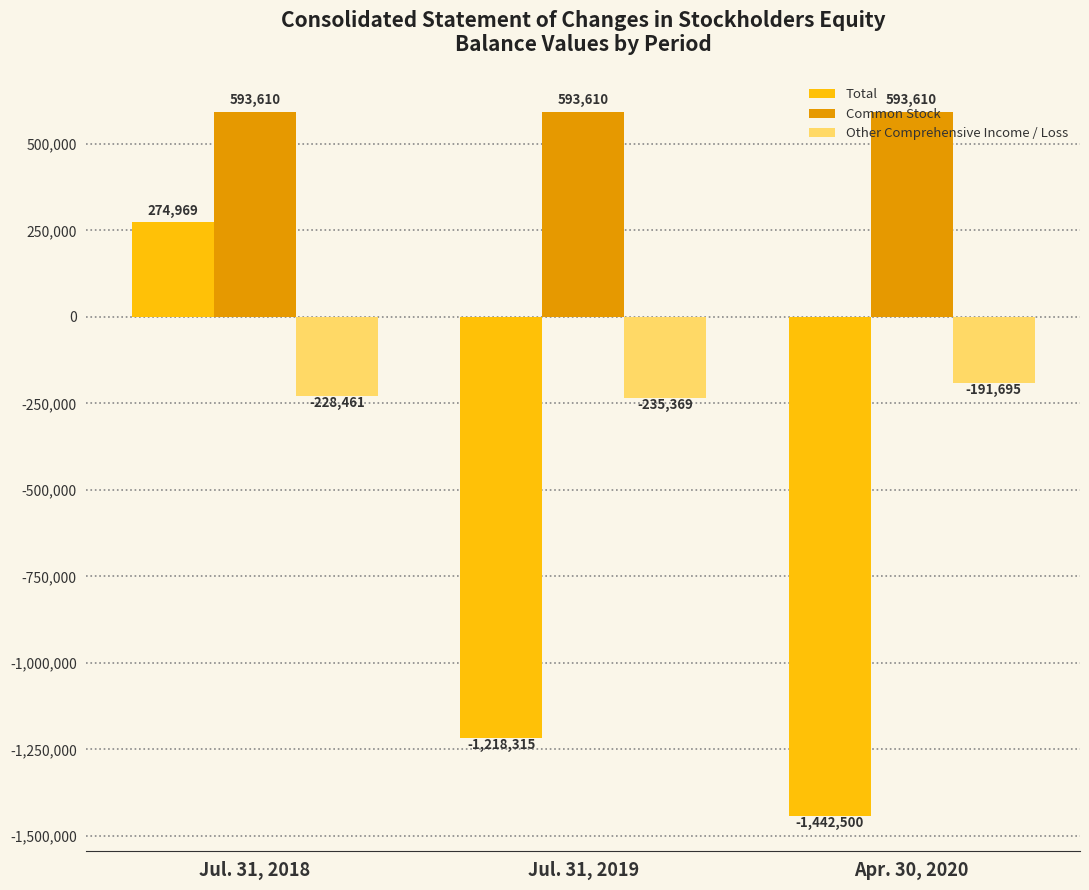

List the series in order of their peak value, highest first.

Common Stock, Total, Other Comprehensive Income / Loss